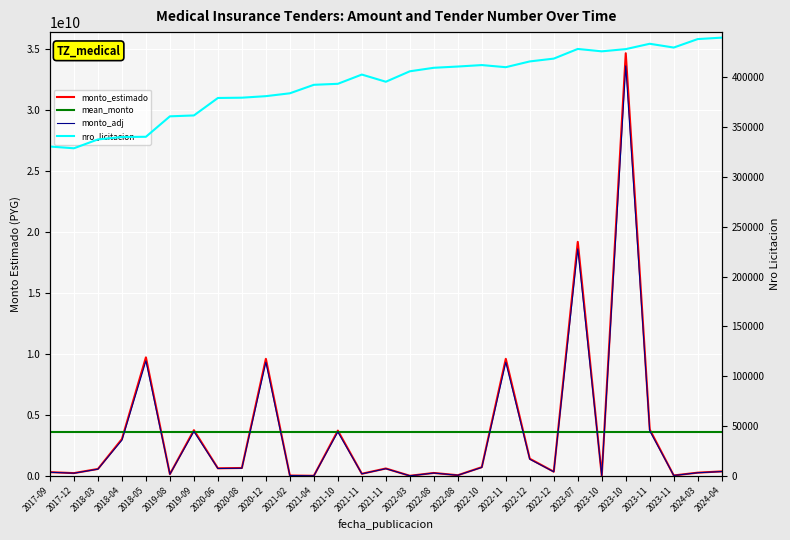

True or false: mean_monto and nro_licitacion cross at least once.

False